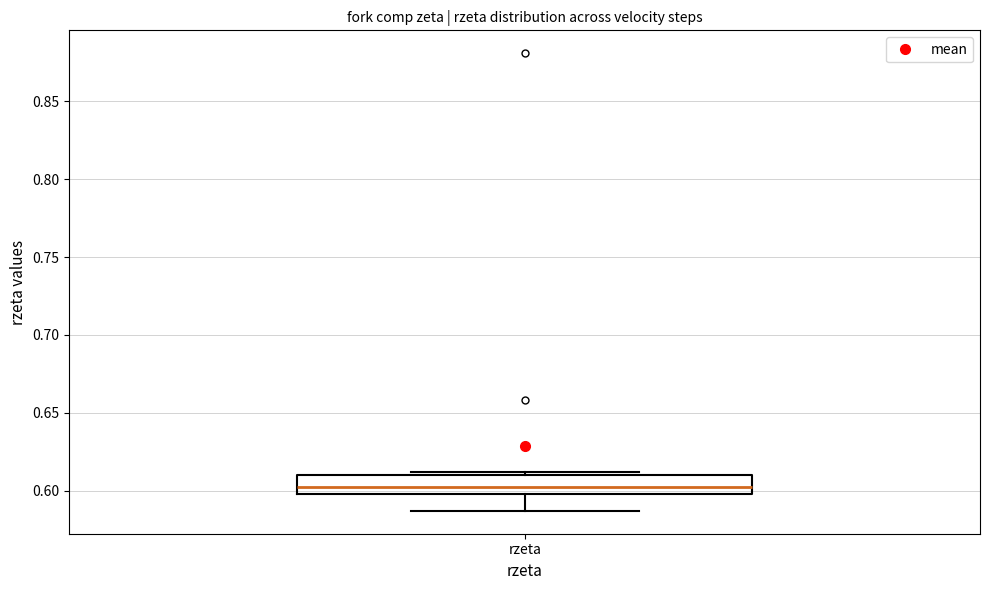

Transcribe this box plot: give where the median line is, the range the box spans, and where the two whiskers end, as read against the y-axis. The values are not printed on the chart, so give them approximately, as read against the axis.

median 0.605, box 0.600 to 0.610, whiskers 0.585 to 0.610 (just above the box's upper edge)